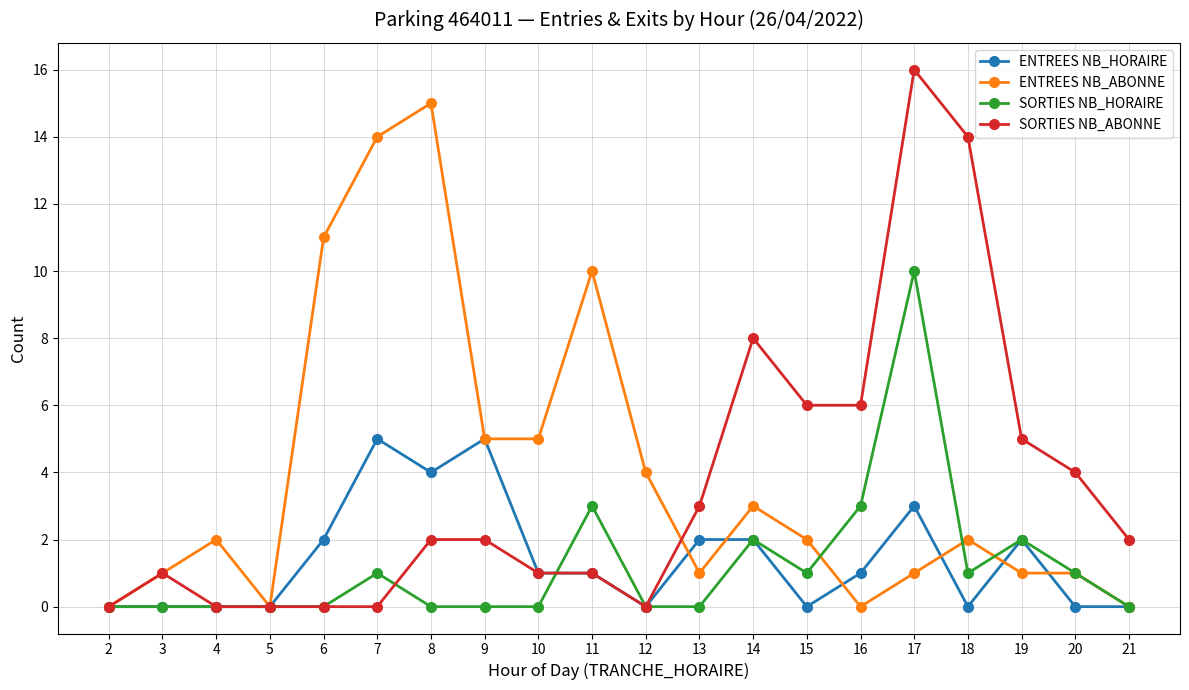

The value of ENTREES NB_ABONNE at 6 is 6. True or false?

False